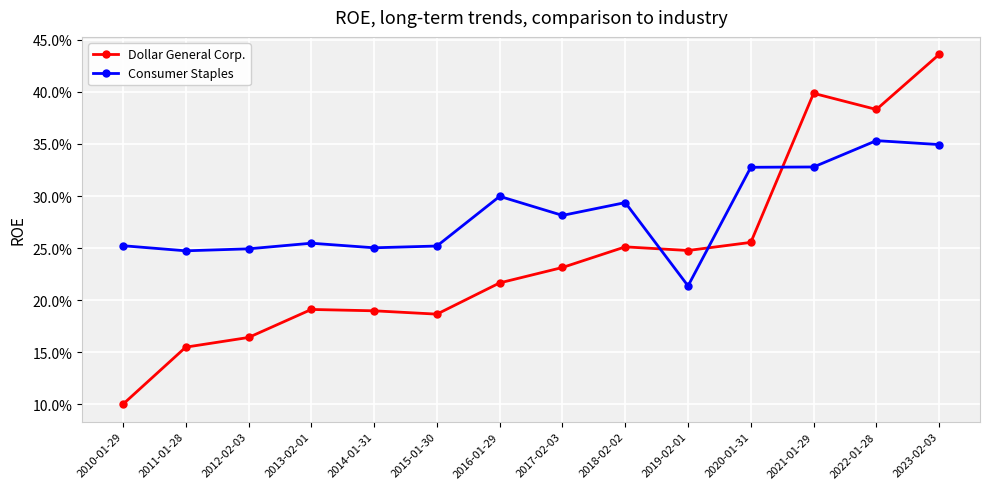

Which category has the lowest value across all series?

2010-01-29